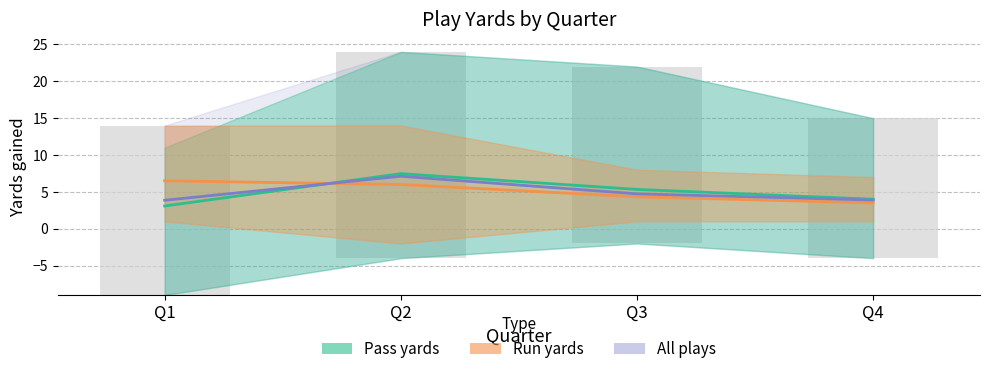

Rank the series by their average value, from highest to lowest.

Run yards (mean), Pass yards (mean), All plays (mean)